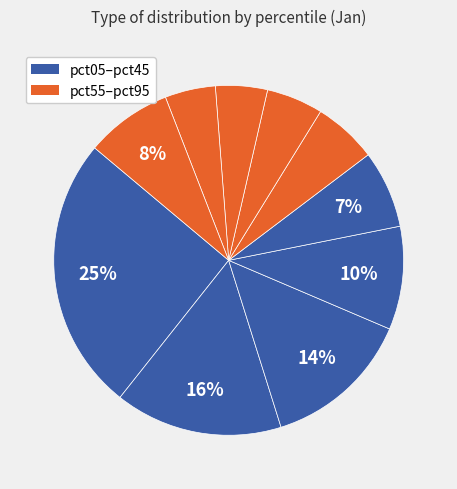

Count the number of slices in the pie.

10